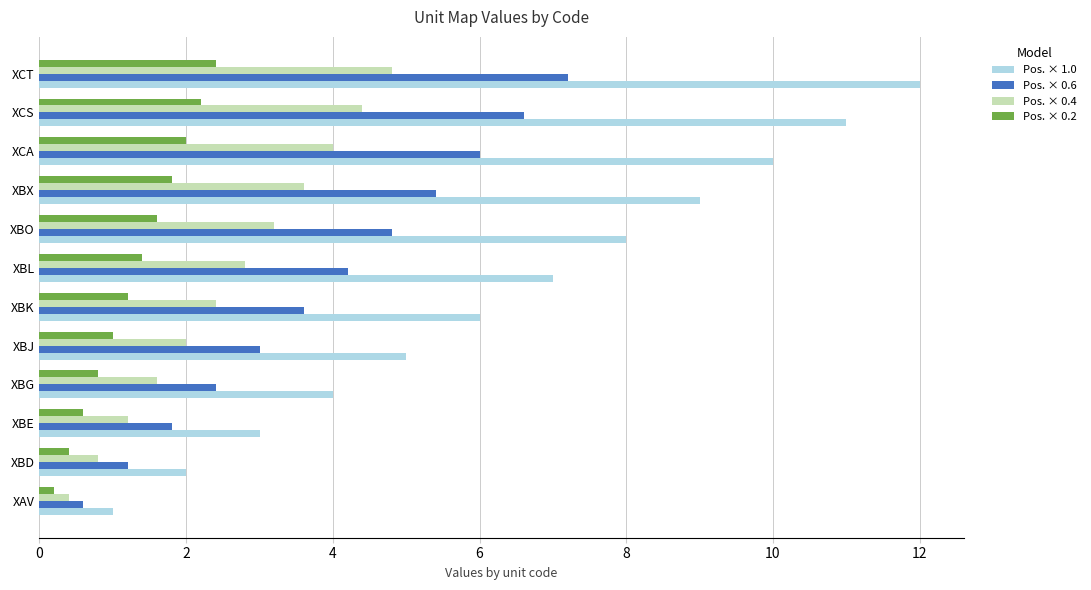

What is the sum of all Pos. × 0.2 values?

15.6